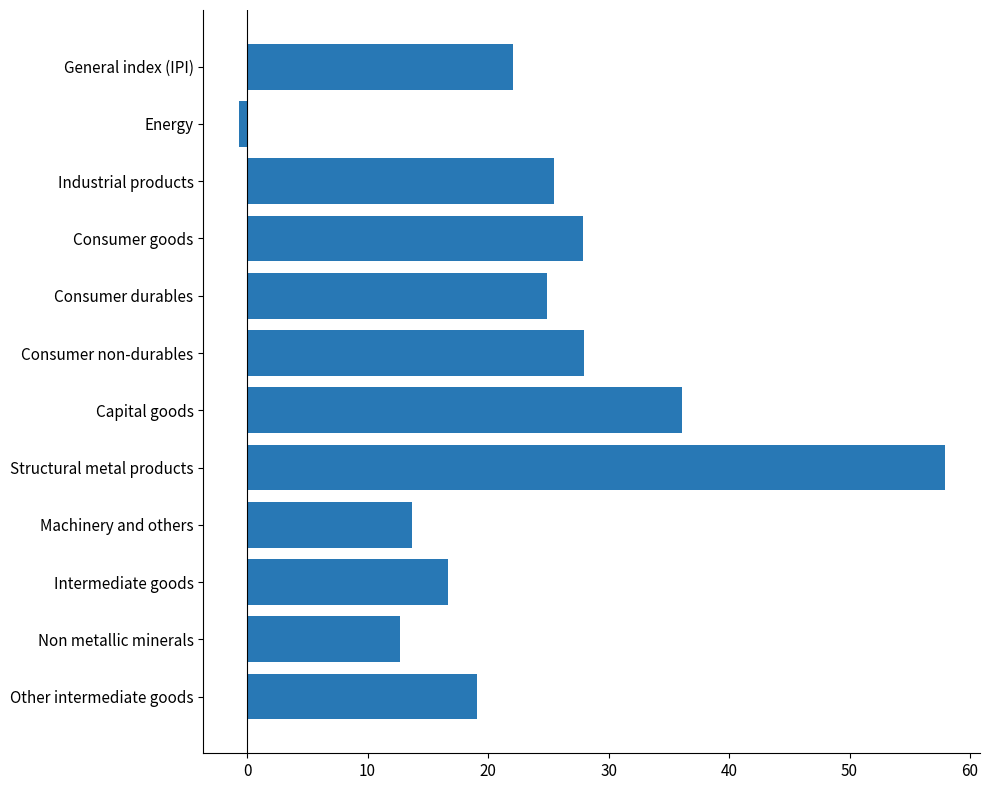

What is the ratio of the value at Intermediate goods to the value at Capital goods?

0.5